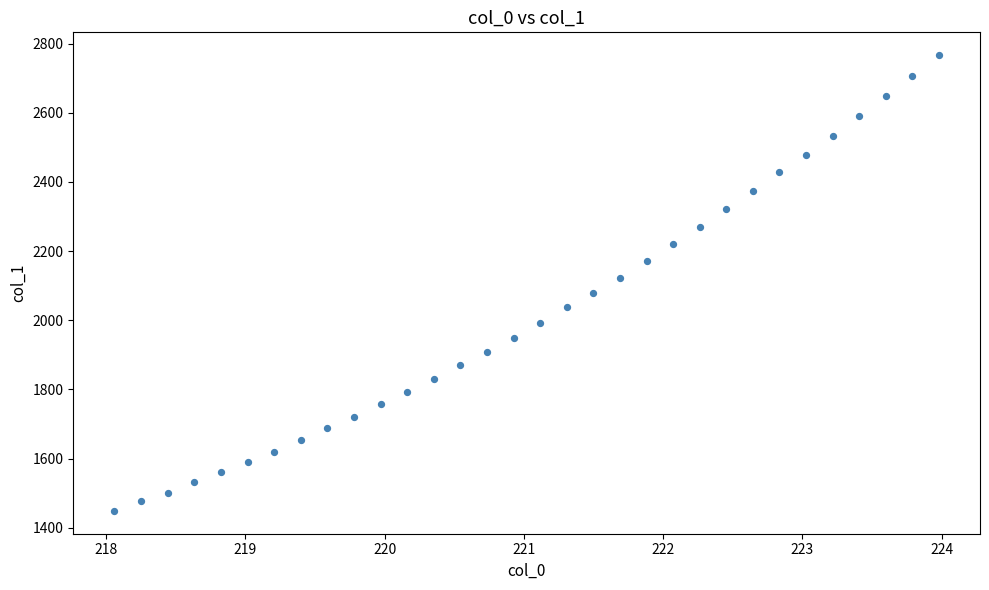

What is the range of X values (max minus min)?

5.9